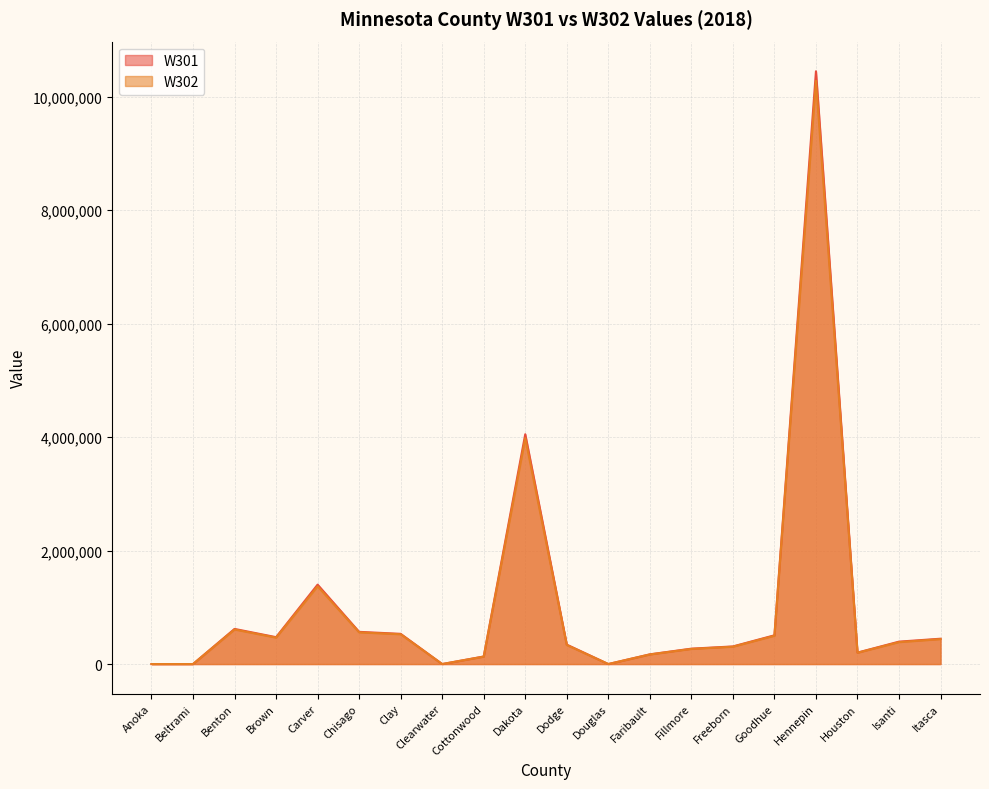

What is the sum of all W302 values?

20527980.8